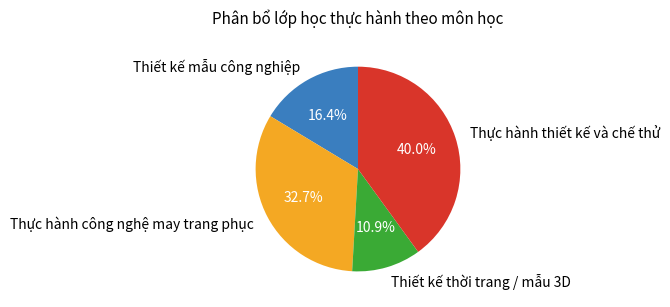

Is Thiết kế thời trang / mẫu 3D the majority of the pie?

No